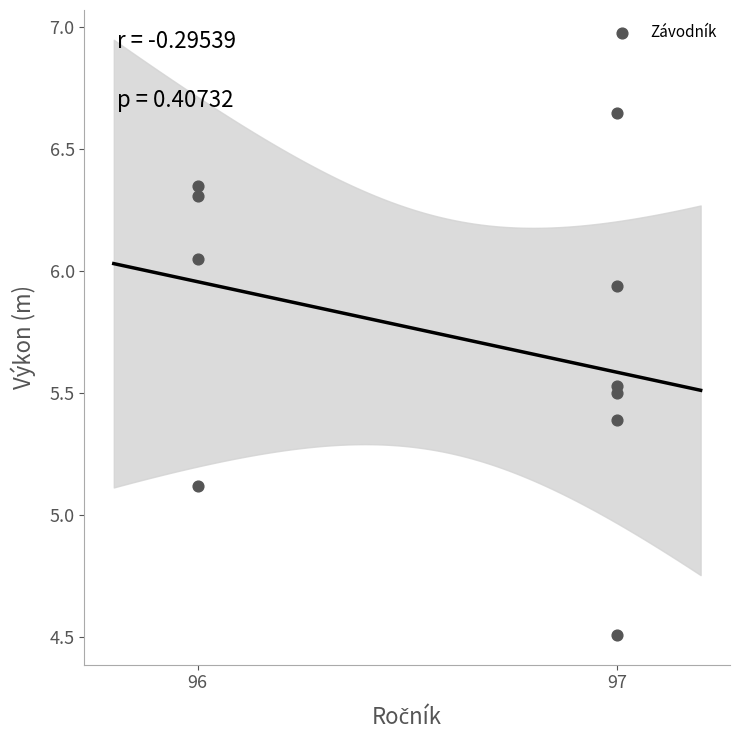

What is the average Y value?

5.7